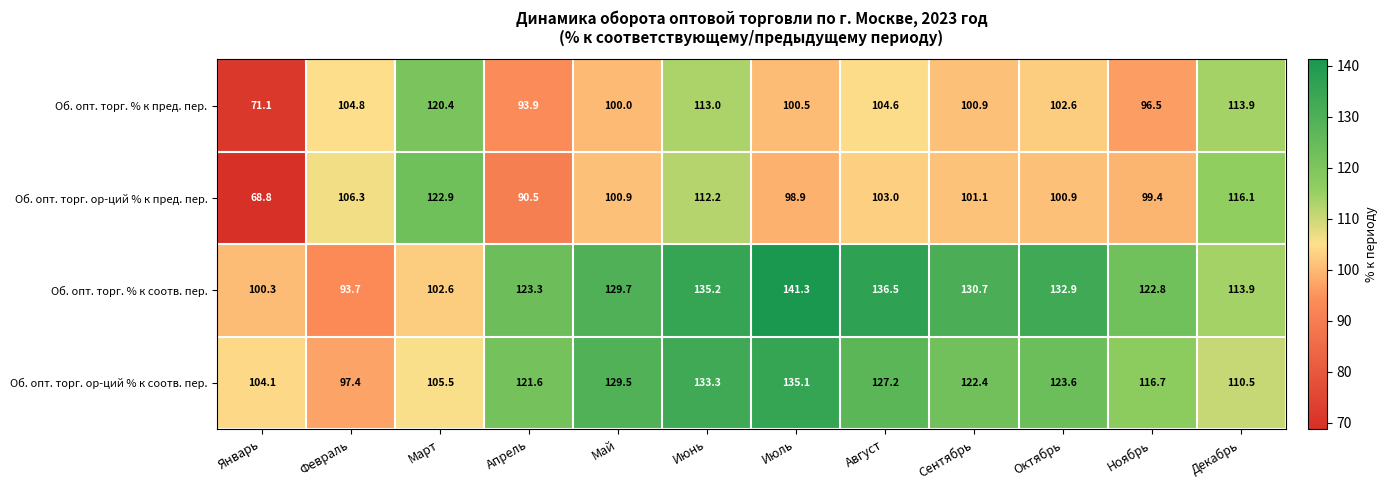

Between Январь and Август, which series saw the biggest shift?

Об. опт. торг. % к соотв. пер.